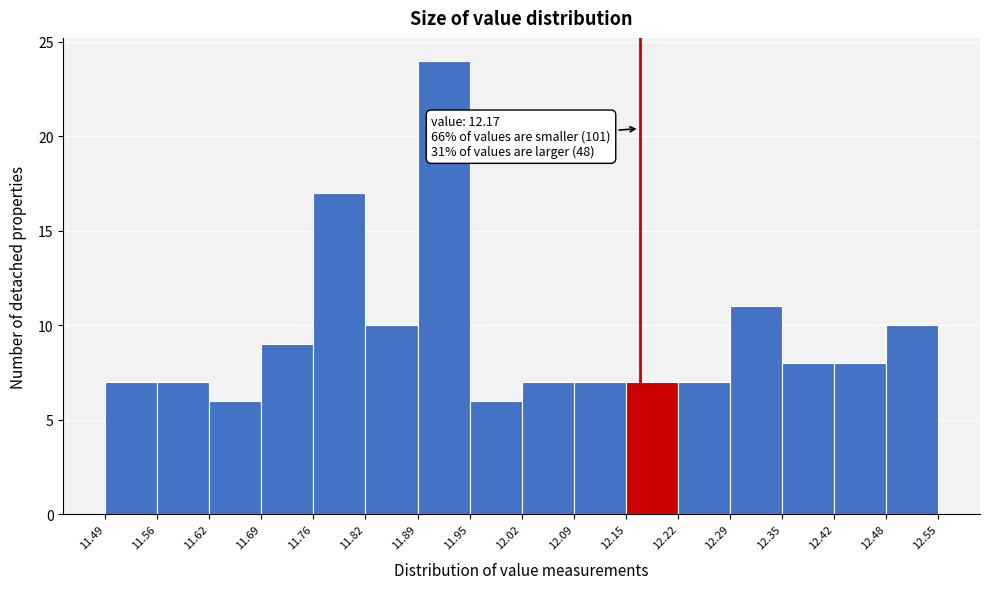

Which range on the x-axis has the tallest bar?

11.89 to 11.95